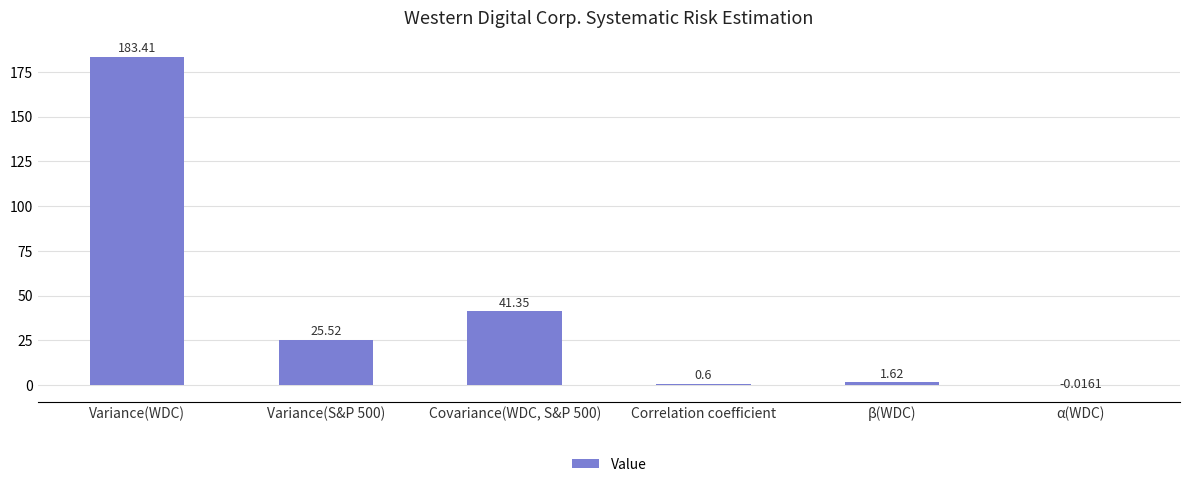

True or false: the data shows 271.5 at Variance(WDC).

False